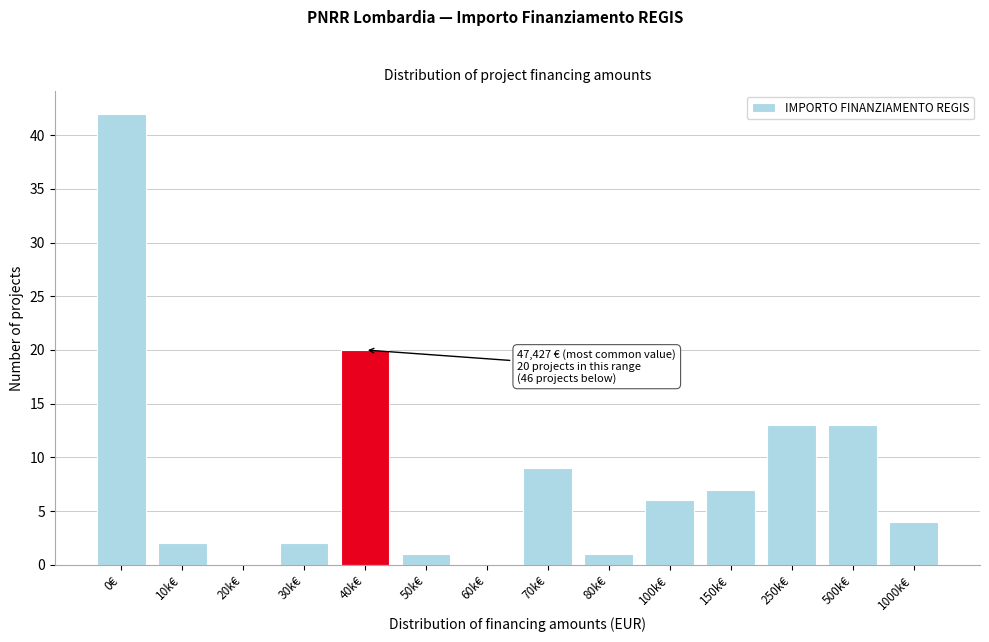

Reading right to left, transcribe all the data shown in this chart.

1000k€=4	500k€=13	250k€=13	150k€=7	100k€=6	80k€=1	70k€=9	60k€=0	50k€=1	40k€=20	30k€=2	20k€=0	10k€=2	0€=42